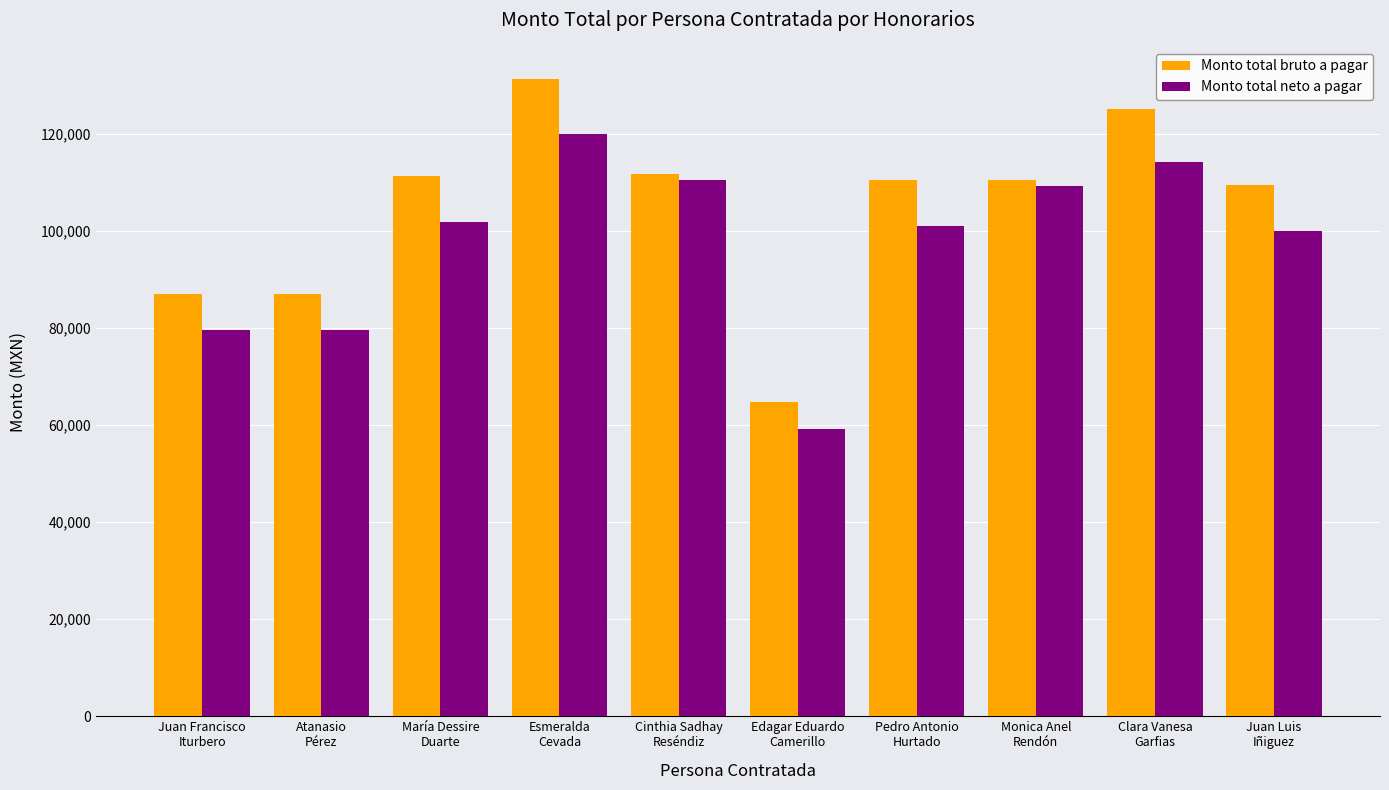

What is the label of the 8th bar from the right?

María Dessire
Duarte